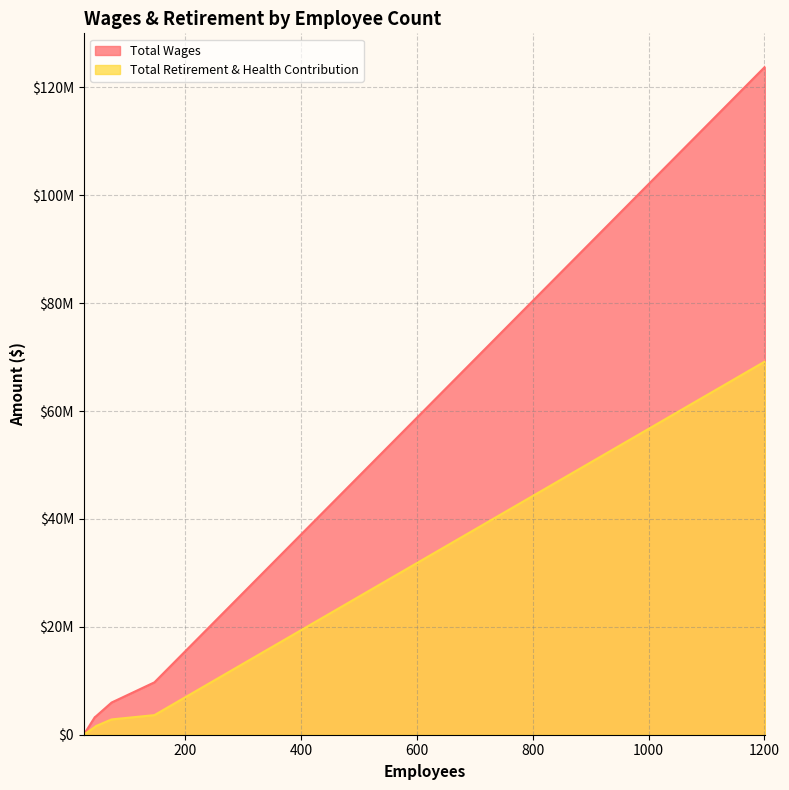

List the labels in order of Total Wages value, smallest first.

25, 44, 46, 73, 147, 1201